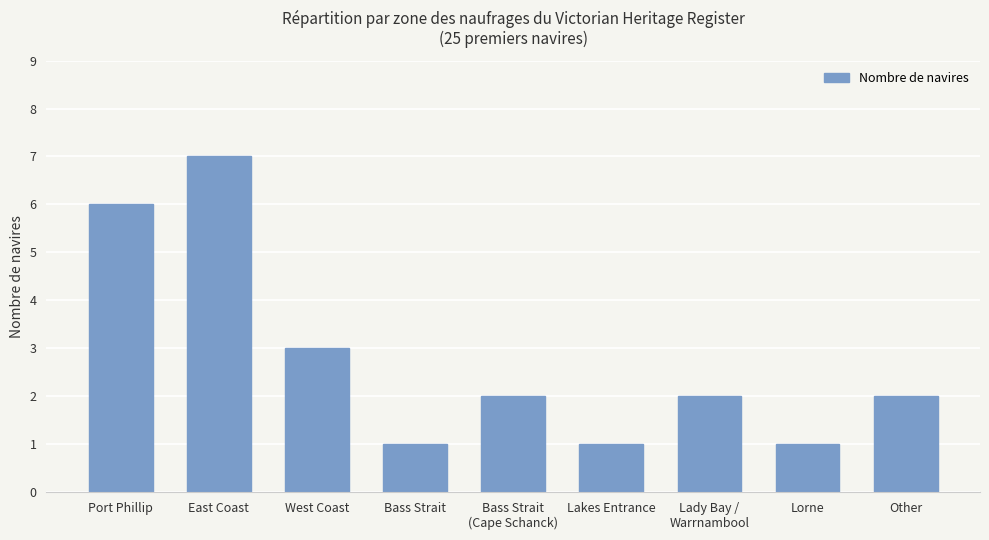

Which has a higher value, West Coast or Bass Strait?

West Coast